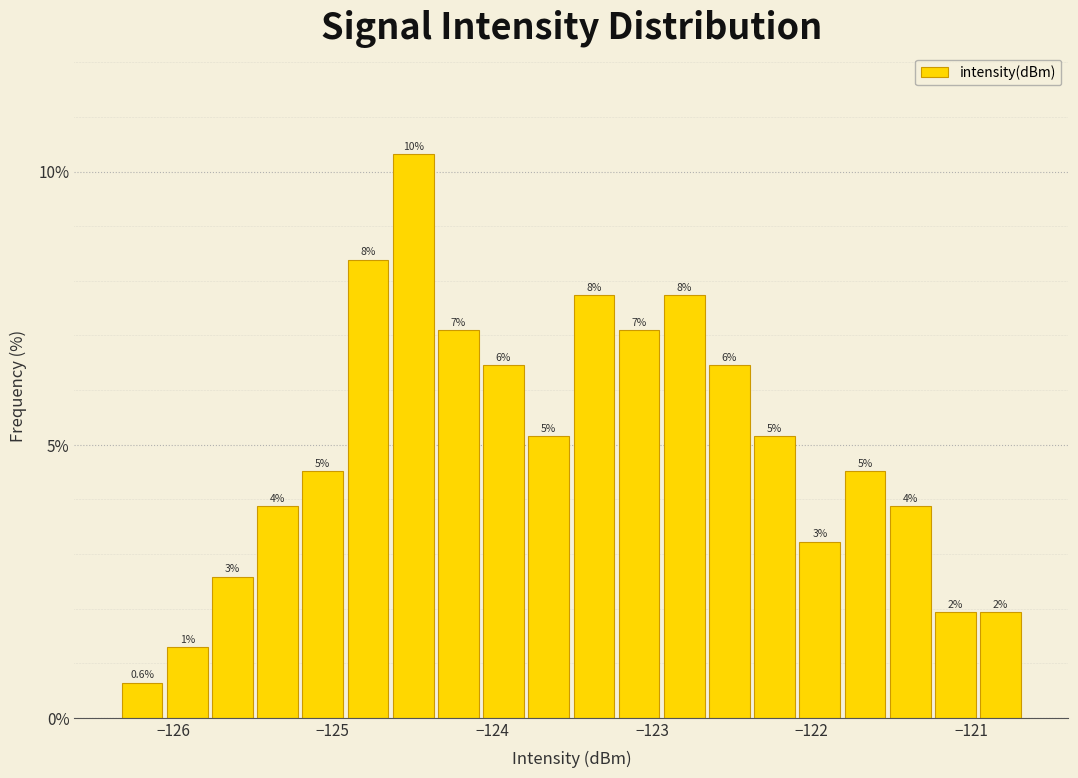

Around what value on the x-axis is the tallest bar? Give the approximate position of its centre, as read against the axis.

-124.5